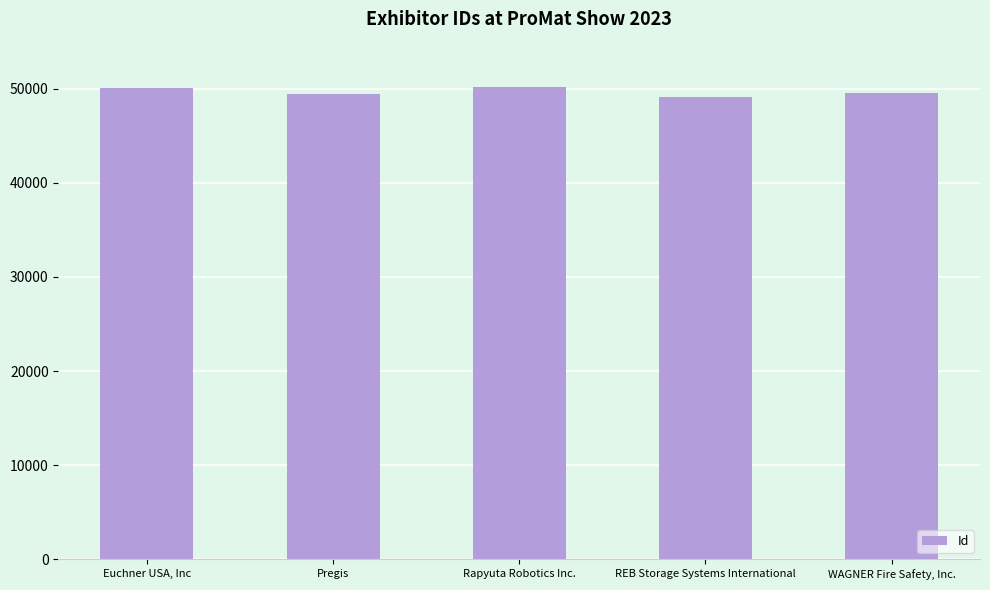

What is the smallest value displayed?

49100